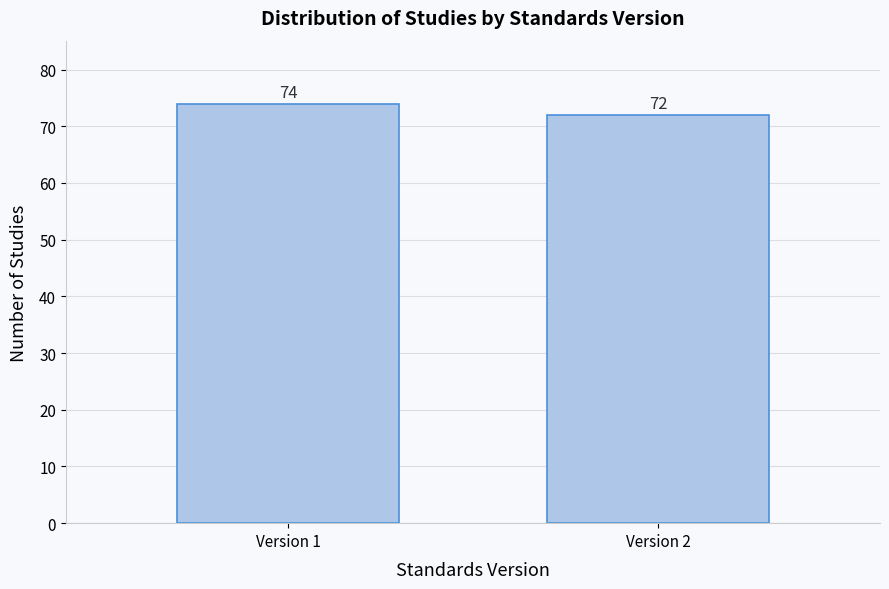

Reading left to right, transcribe all the data shown in this chart.

74	72